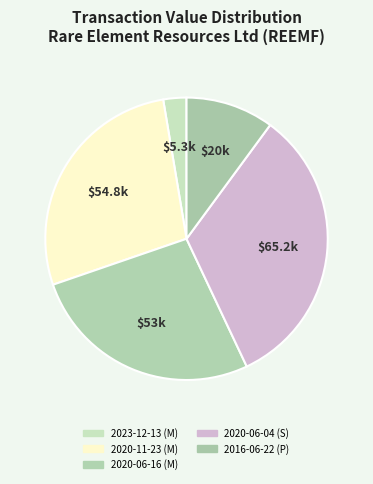

Is the sum of 2020-11-23 (M) and 2016-06-22 (P) greater than half?

No